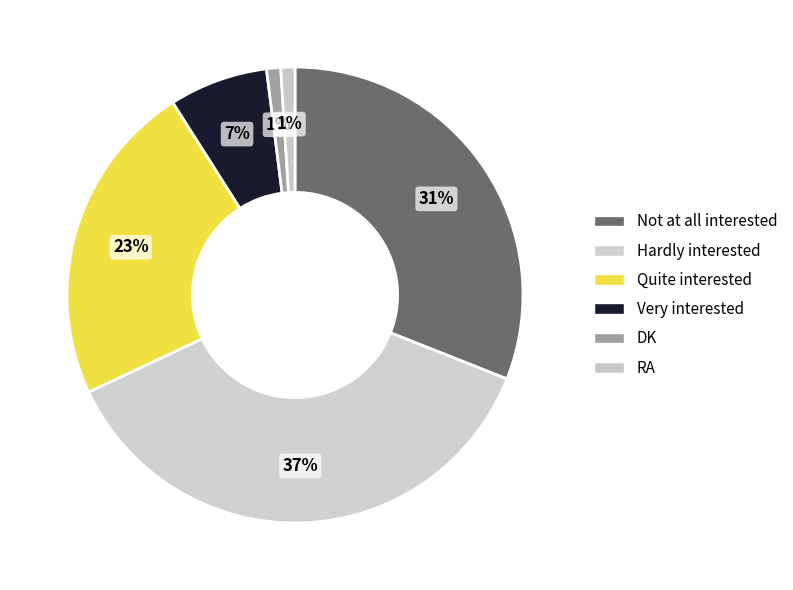

How many slices are in this pie chart?

6